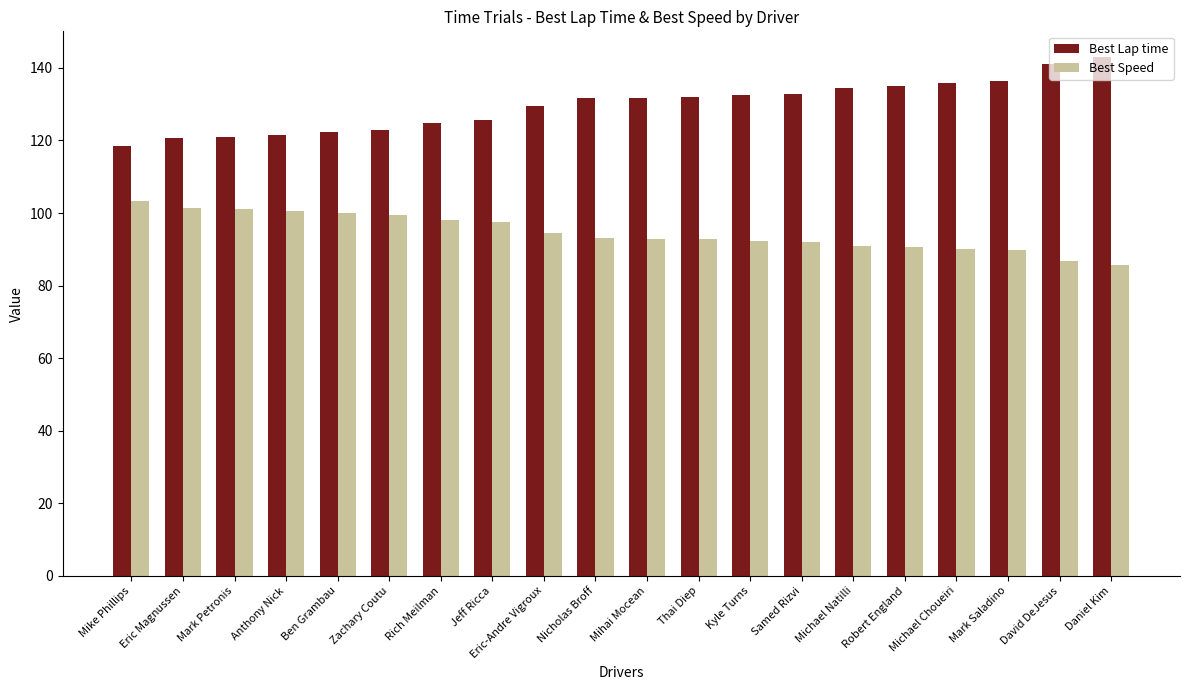

What are all the series names shown in the legend?

Best Lap time, Best Speed